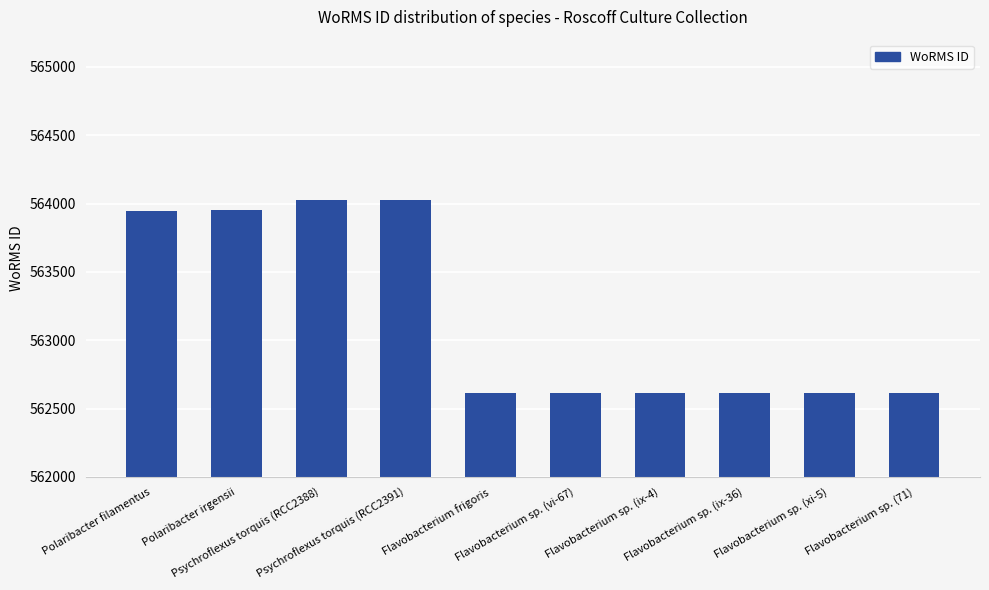

What is the difference between the second highest and second lowest values?

1410